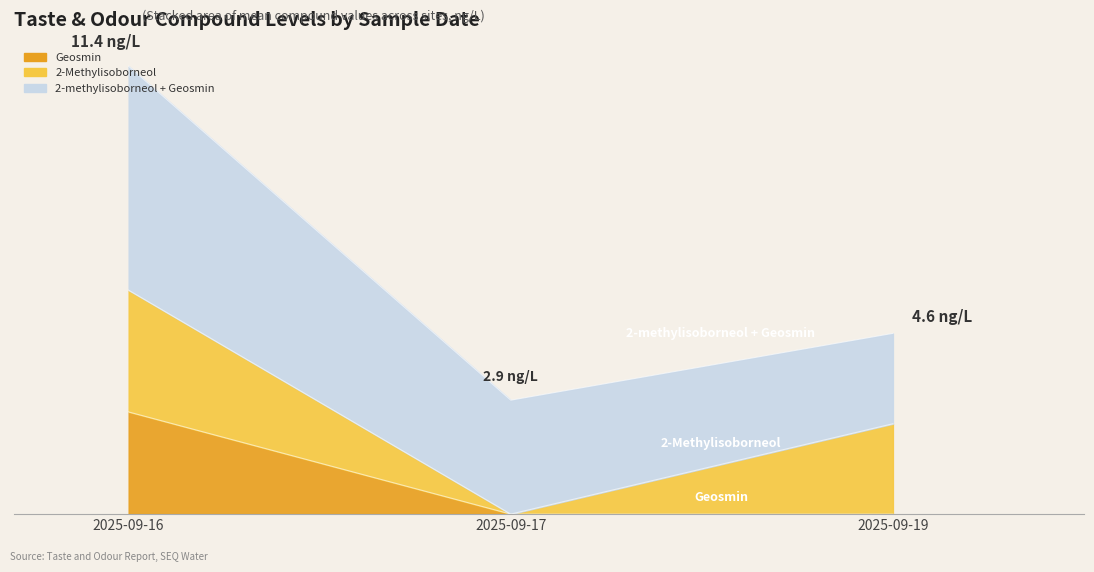

What is the value of the Geosmin point at the 1st from the left?

2.6